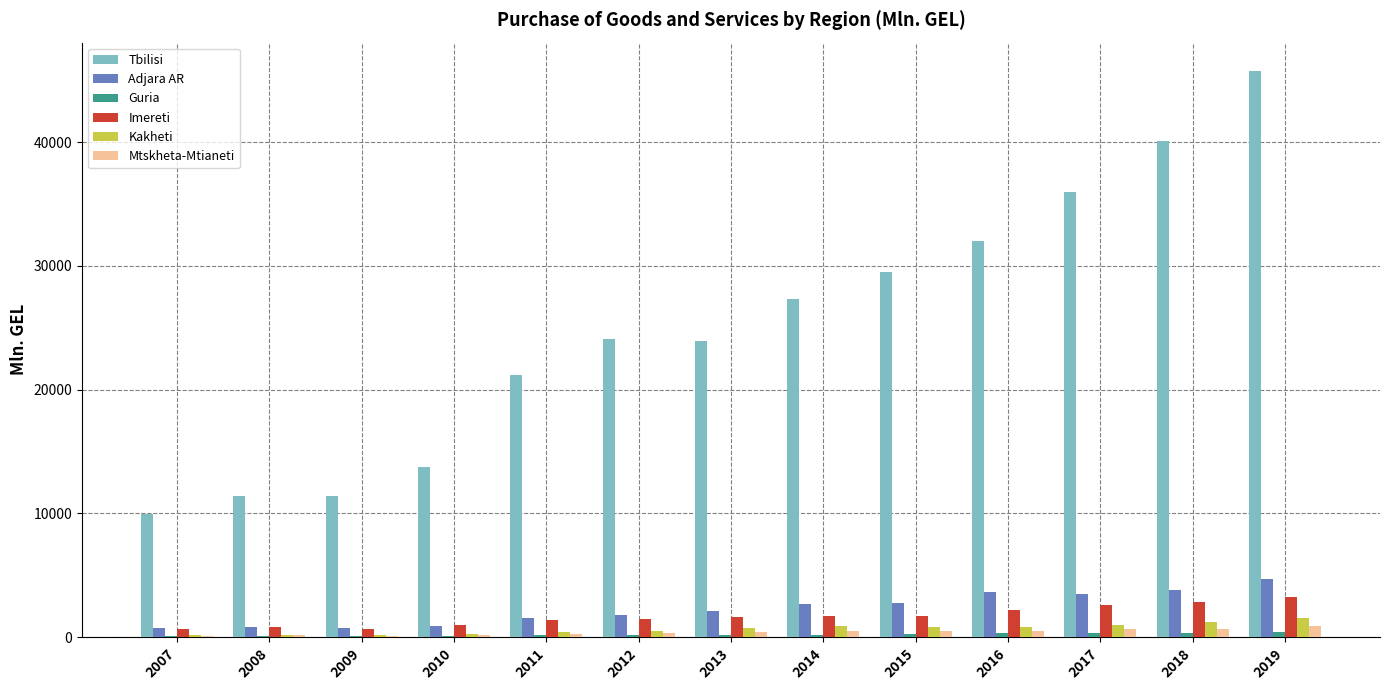

At which category is the sum across all series the highest?

2019